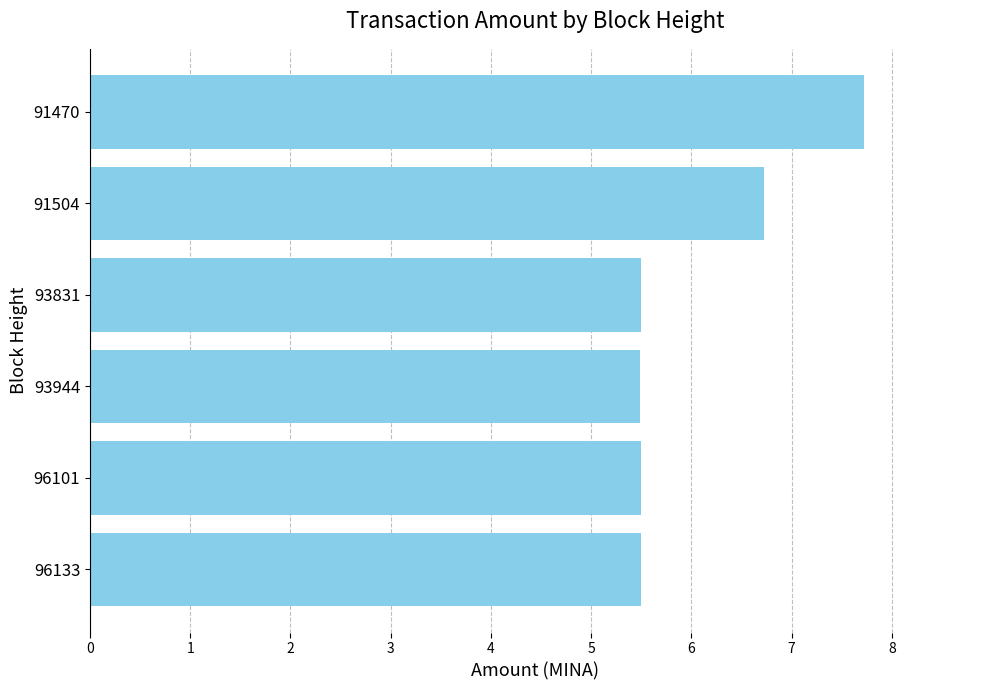

What is the difference between the maximum and minimum values?

2.2